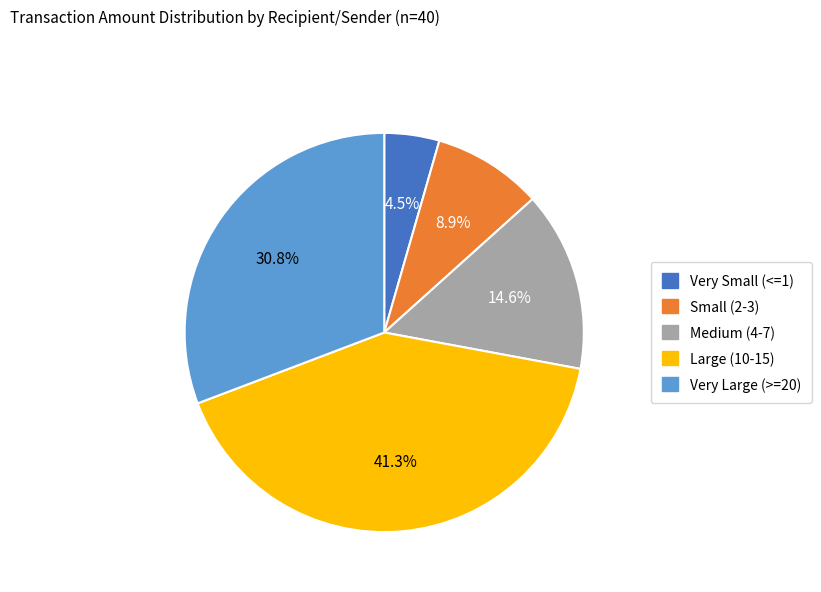

Is there a majority slice in this chart?

No